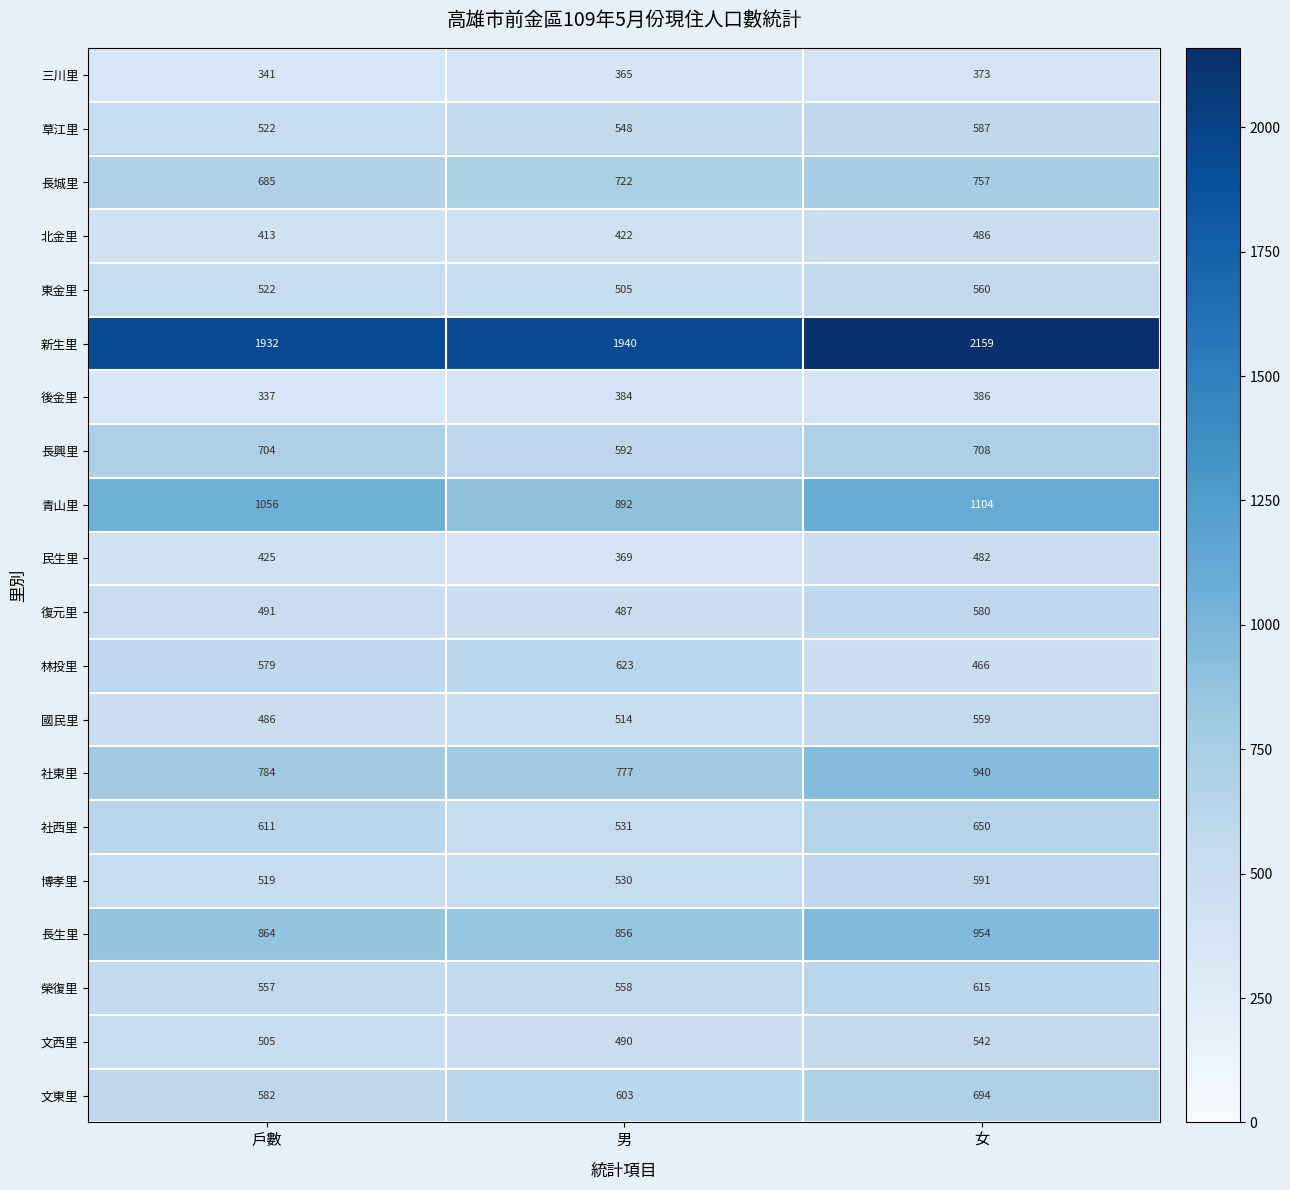

Read the 社東里 value at 男, to the nearest 5.

775